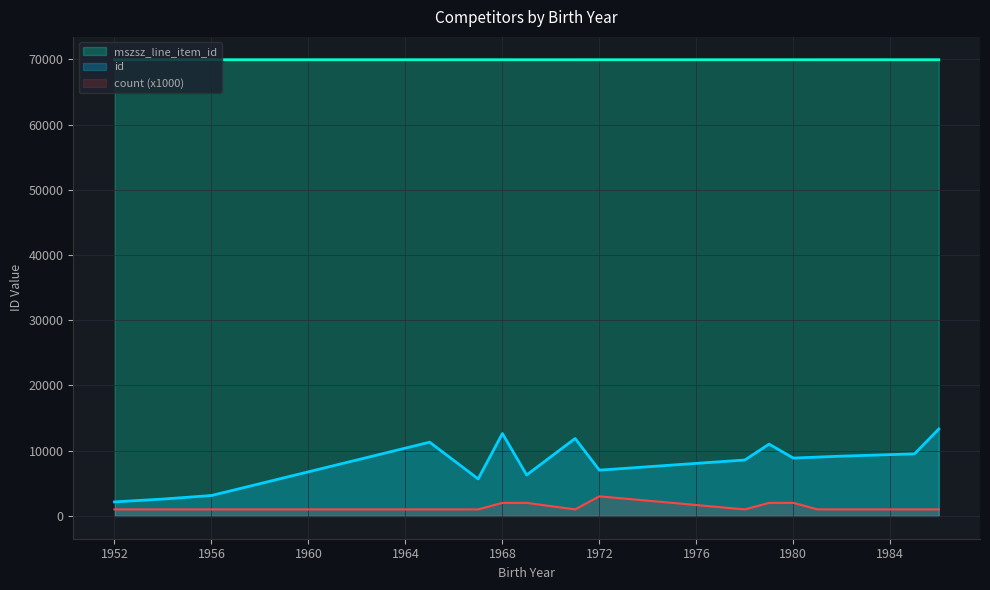

True or false: mszsz_line_item_id has more than 2 interior local peaks.

False